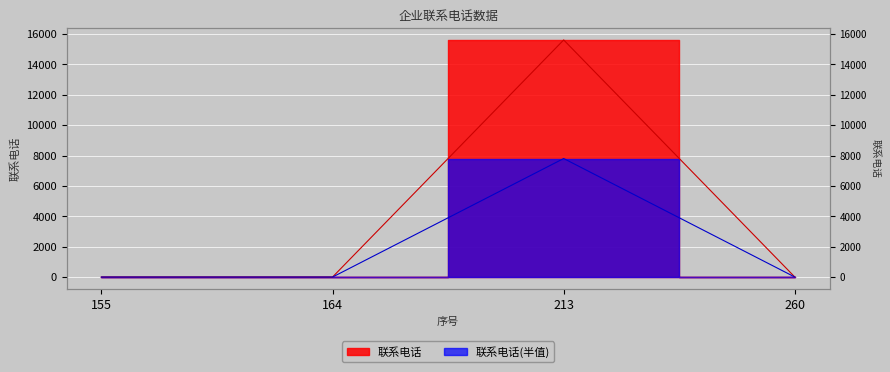

Rank the categories by value from highest to lowest.

213, 260, 164, 155